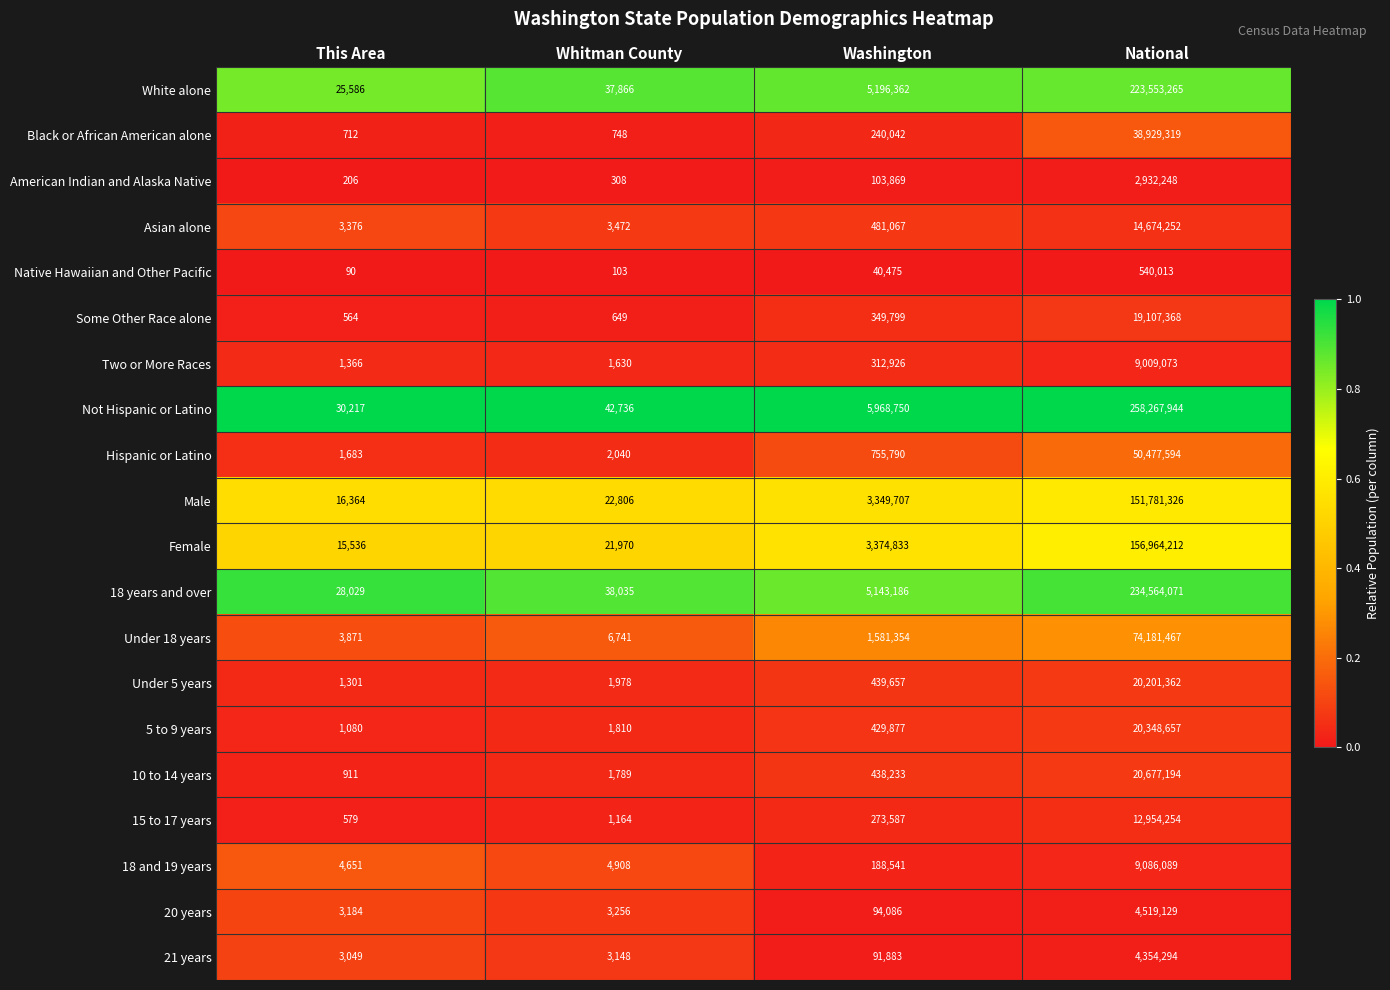

Which series changed the most between This Area and National?

Not Hispanic or Latino